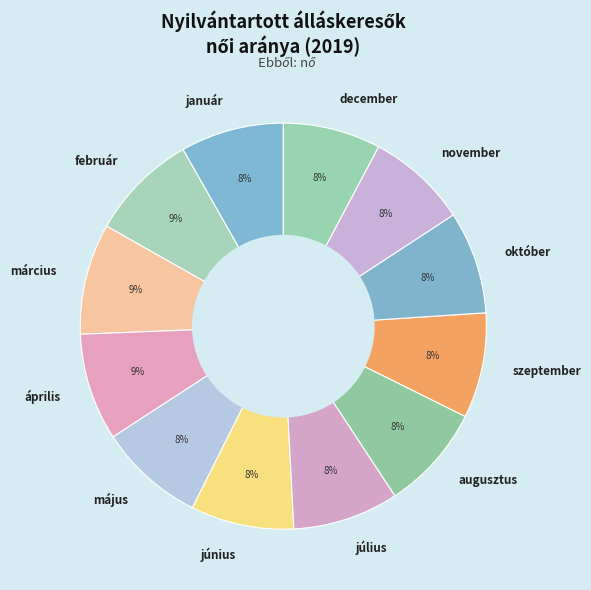

Is the sum of december and április greater than half?

No